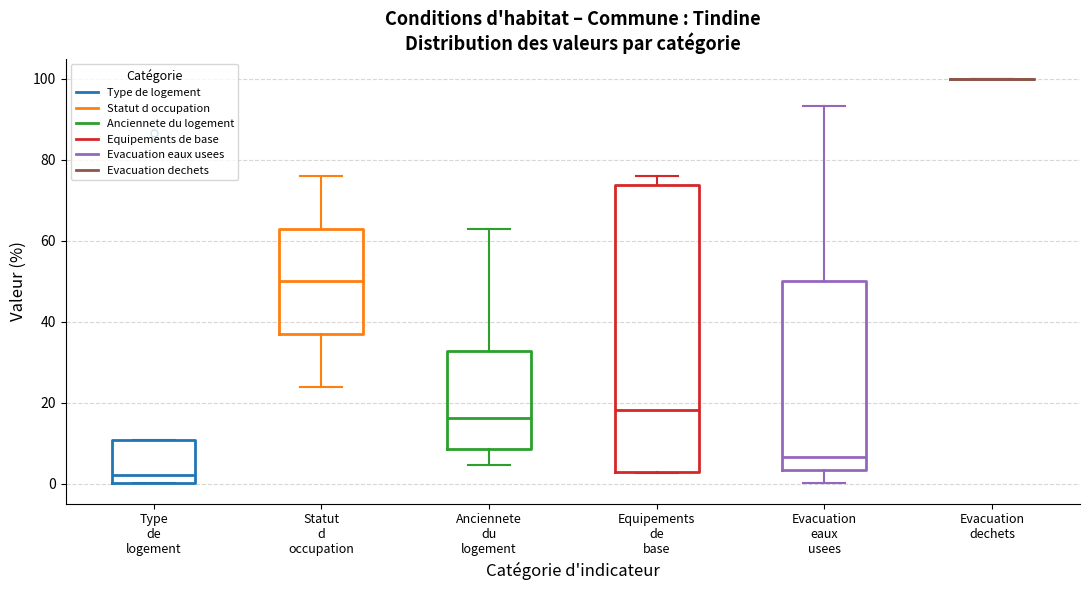

Where is the upper edge of the box for Type de logement on the y-axis? The values are not printed on the chart, so give them approximately, as read against the axis.

10